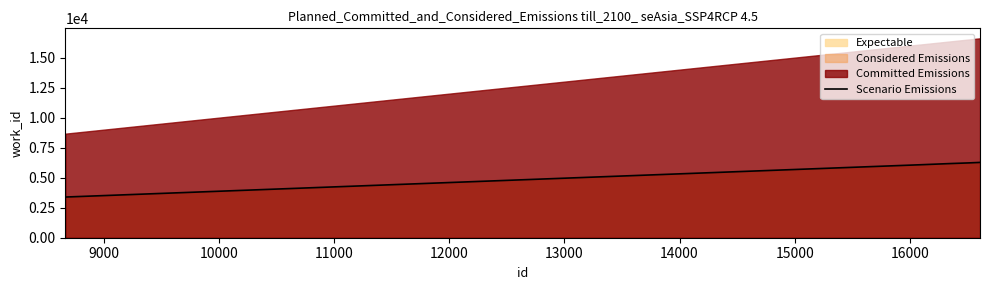

What is the highest value of the Scenario Emissions series?

6272